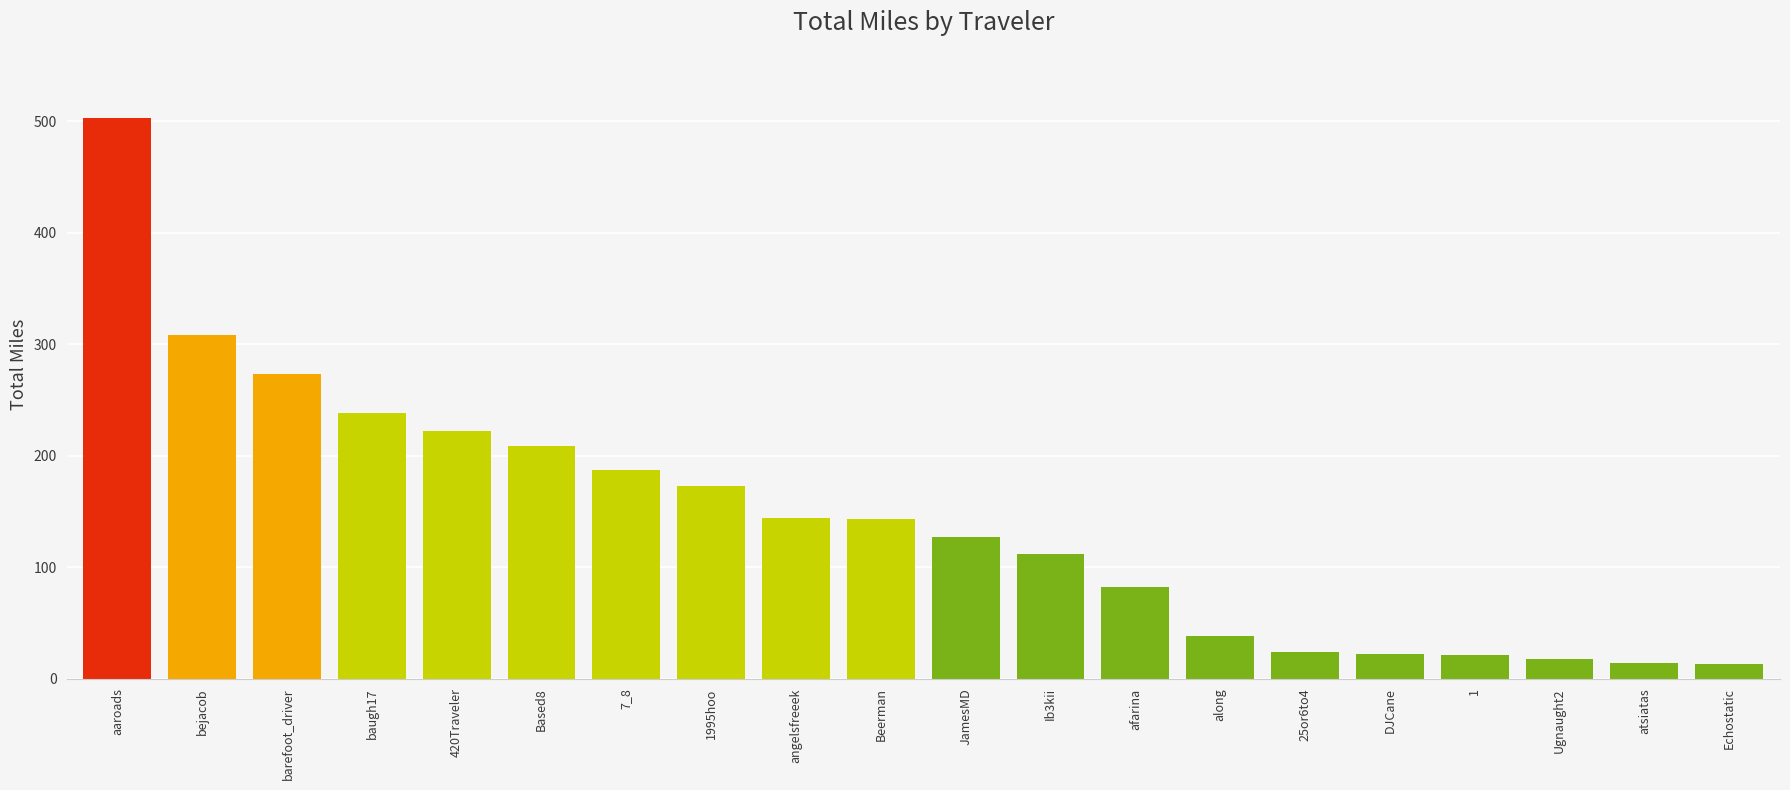

What is the sum of the values at Ugnaught2 and Beerman?

161.4